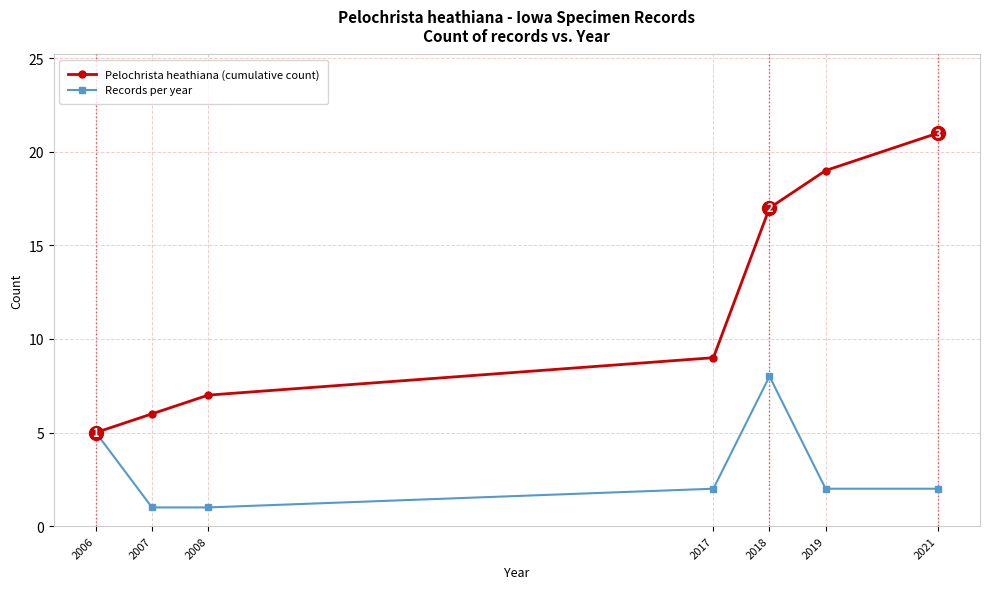

Reading left to right, transcribe all the data shown in this chart.

Pelochrista heathiana (cumulative count): 2006=5	2007=6	2008=7	2017=9	2018=17	2019=19	2021=21
Records per year: 2006=5	2007=1	2008=1	2017=2	2018=8	2019=2	2021=2